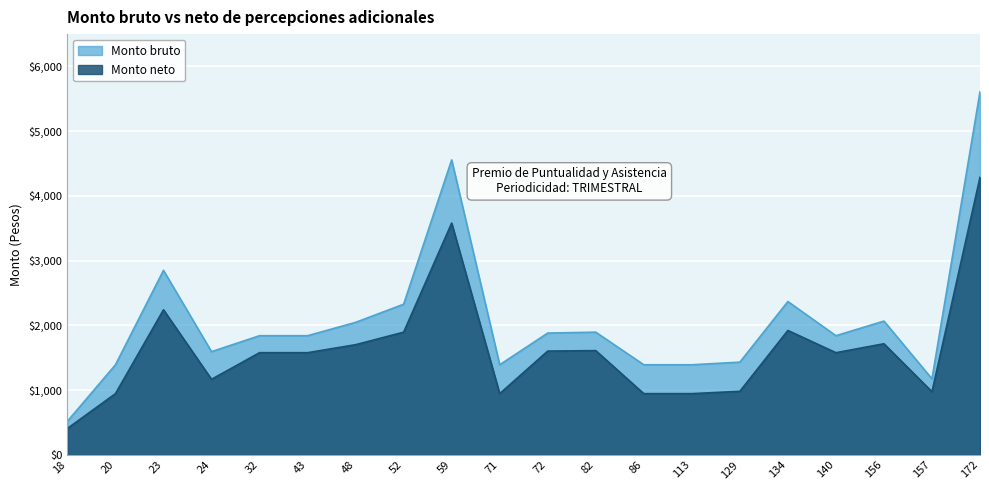

Where is the first local maximum for Monto neto?

23